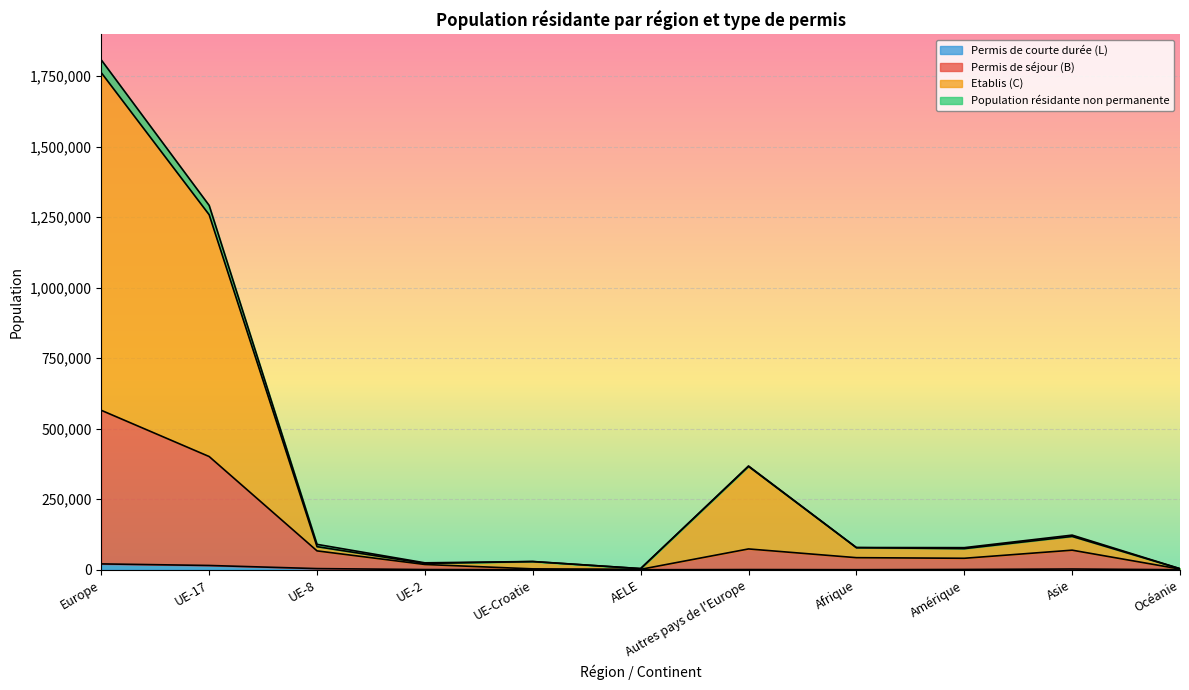

At which category is the sum across all series the highest?

Europe